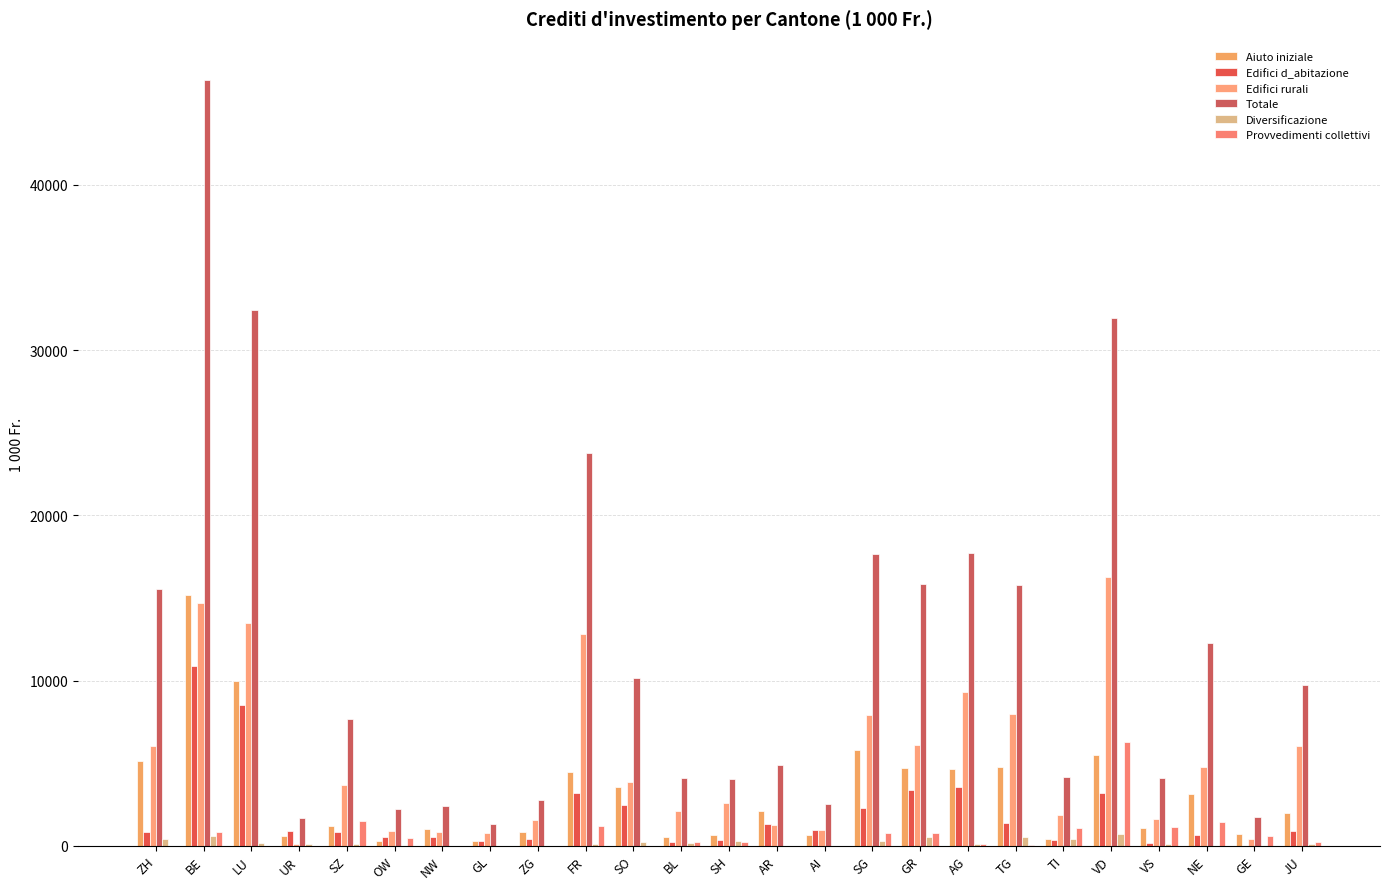

At how many categories does at least one series exceed 37978?

1